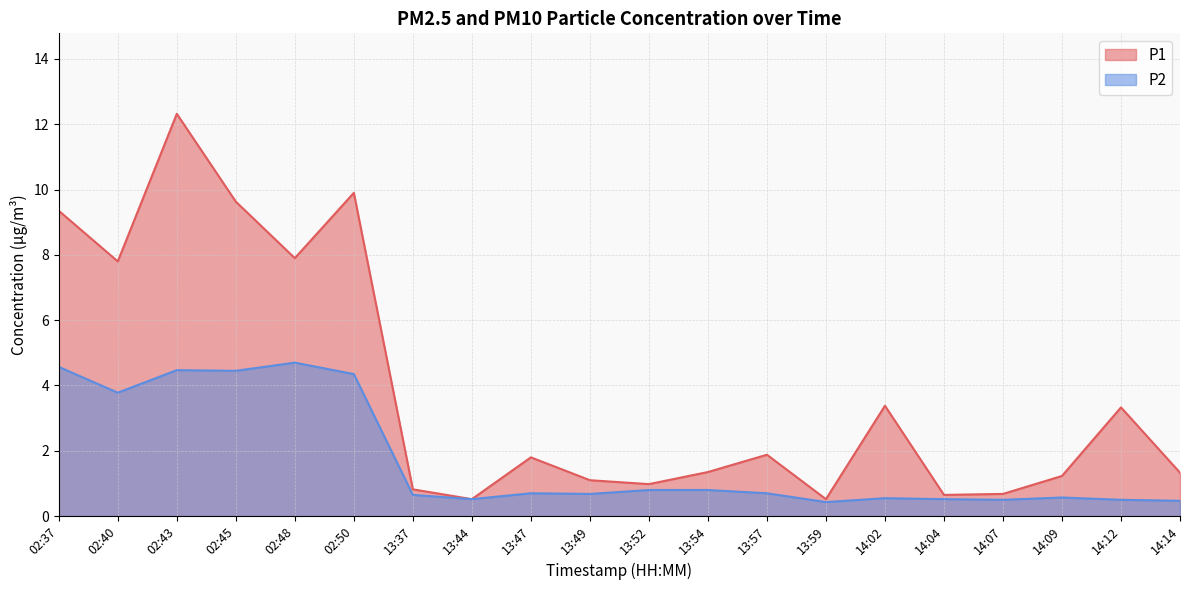

What is the sum of the P1 values at 13:59 and 13:44?

1.0